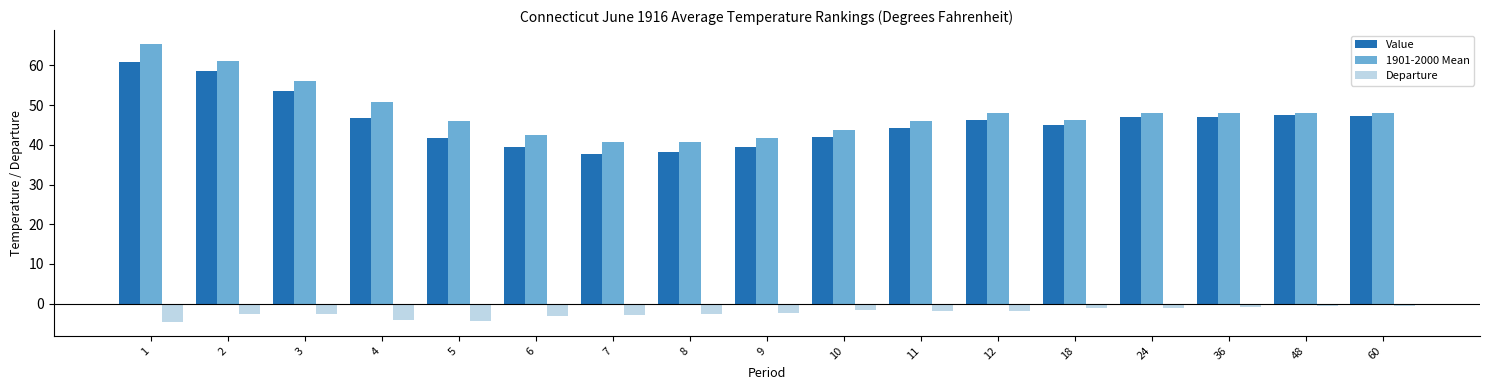

Are the bars grouped side by side (vs. stacked)?

Yes